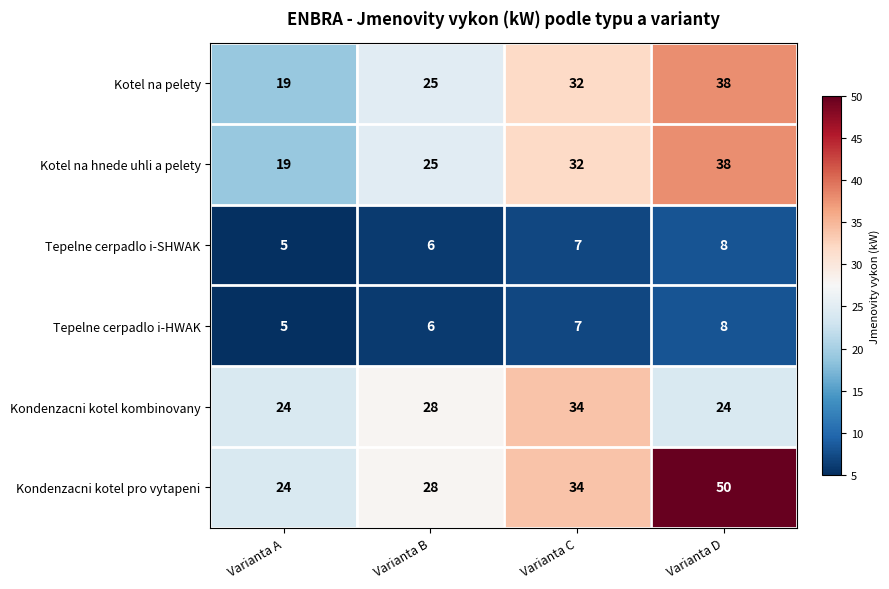

True or false: Kondenzacni kotel pro vytapeni has a value of 28 at Varianta B.

True